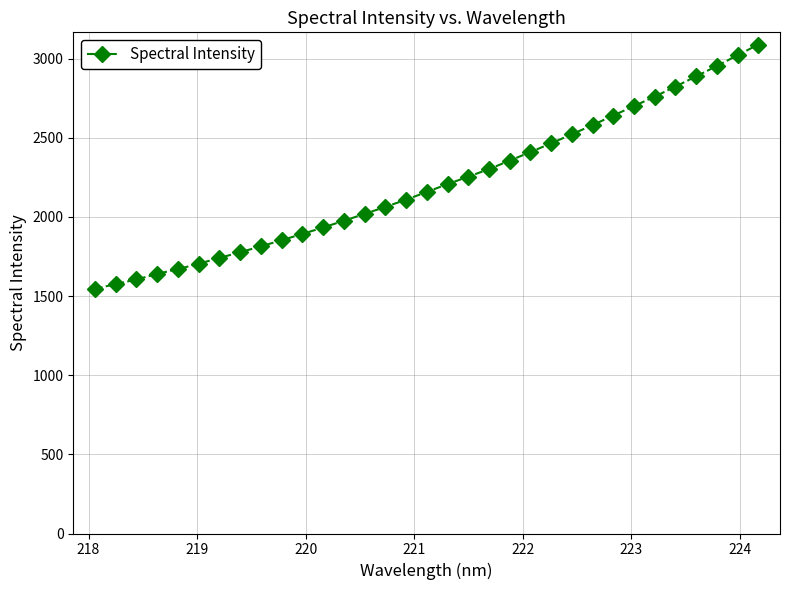

What is the maximum value shown in the chart?

3089.5